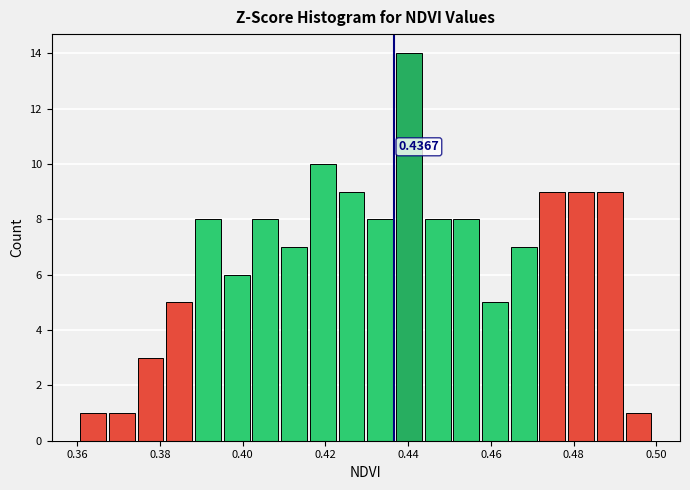

Around what value on the x-axis is the tallest bar? Give the approximate position of its centre, as read against the axis.

0.440